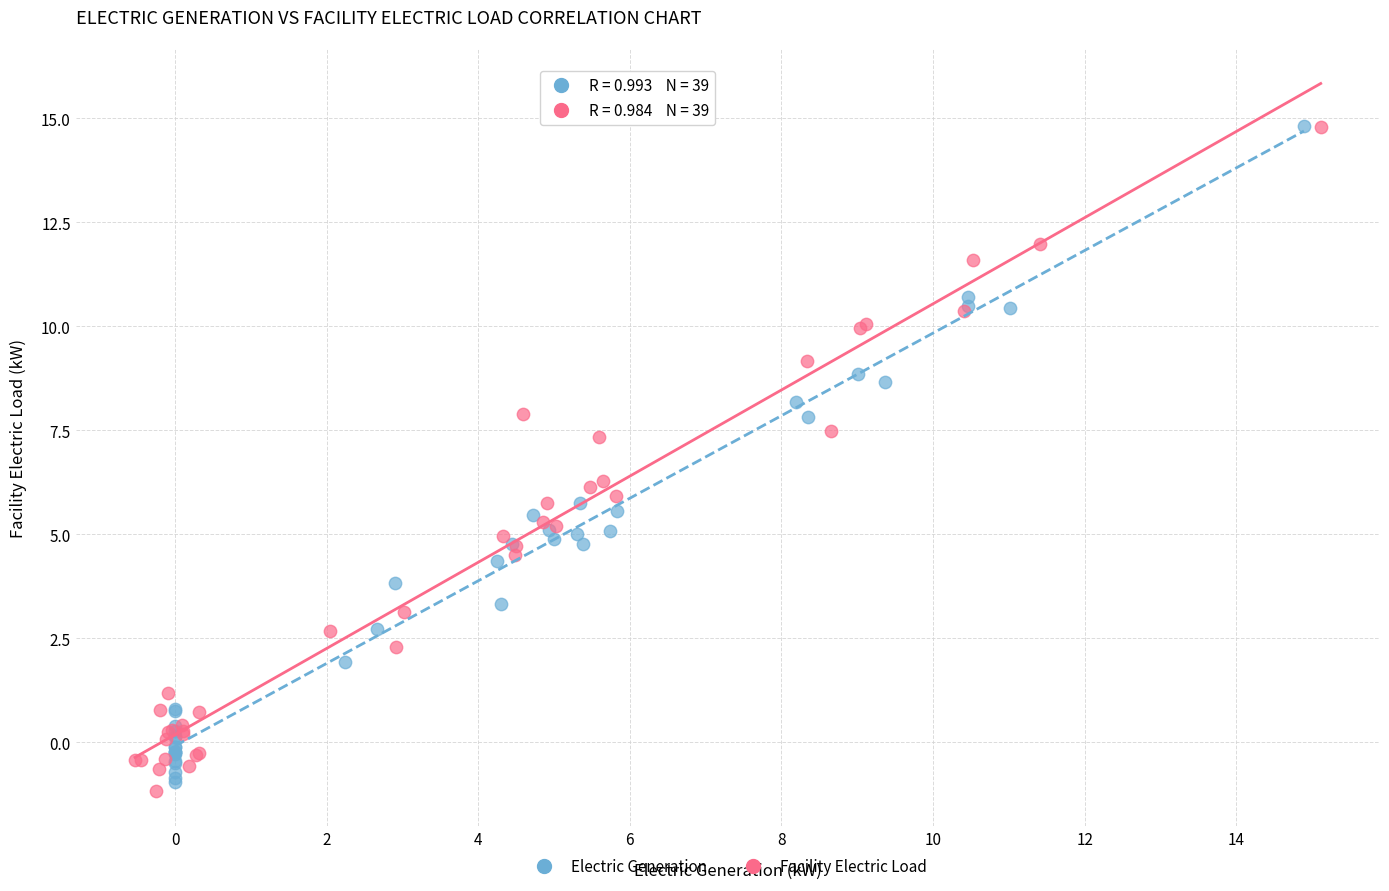

Which series has the largest Y range (max minus min)?

Facility Electric Load